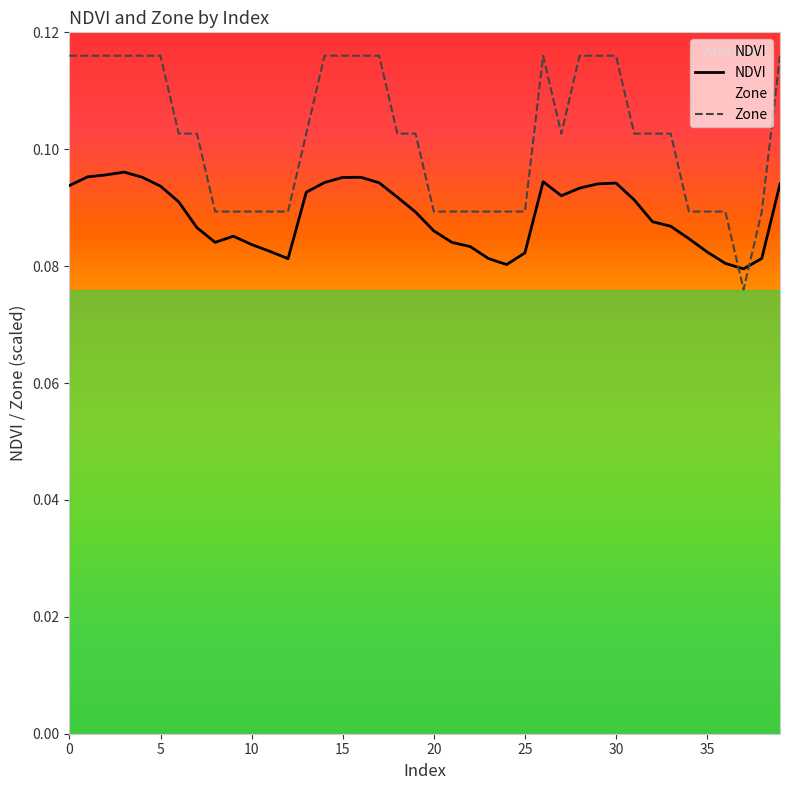

List the series in order of their peak value, highest first.

Zone, NDVI